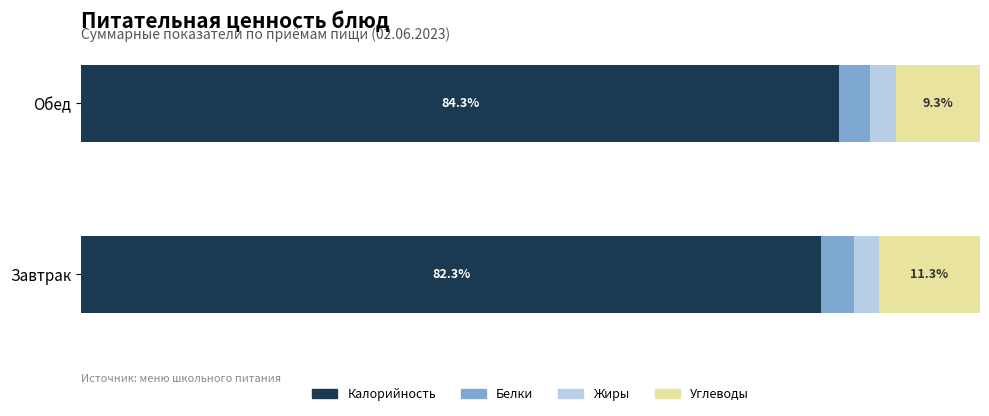

Which category has the highest value in the Калорийность series?

Обед